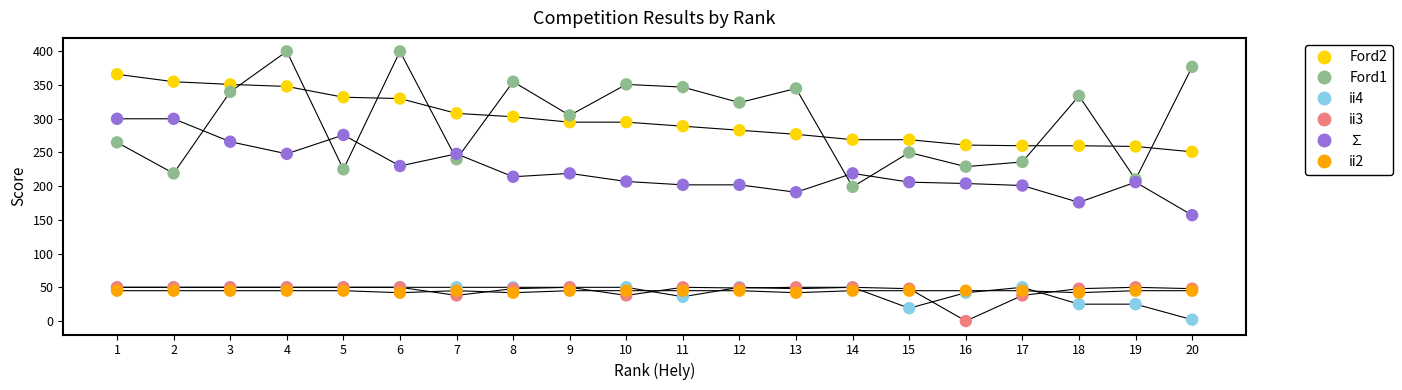

Which series has the largest Y range (max minus min)?

Ford1